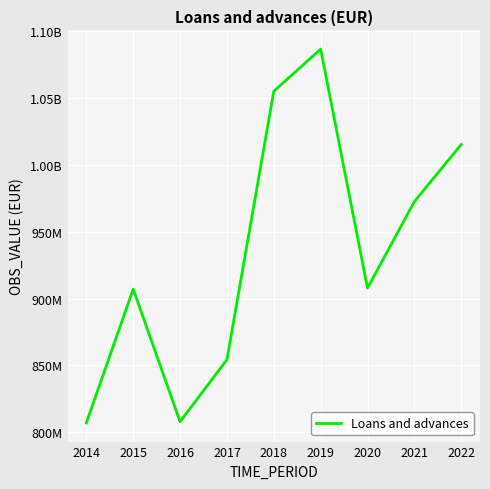

Does the chart display data point markers on the line(s)?

No